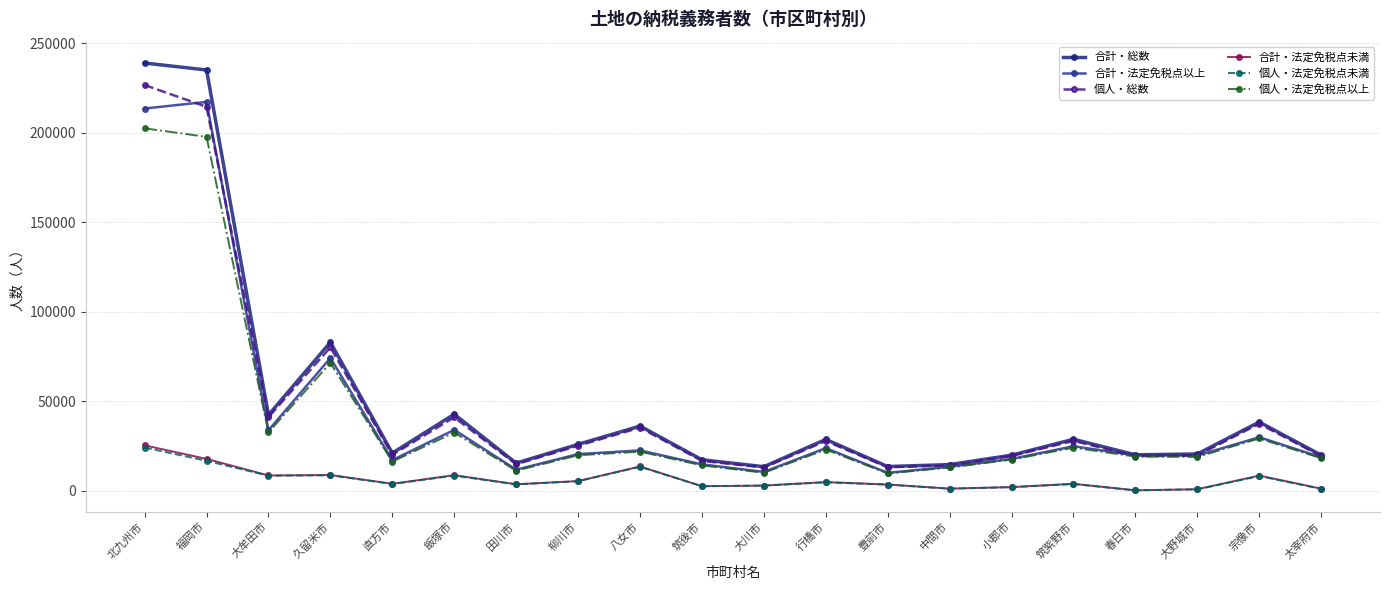

Is the value of 合計・法定免税点未満 at 太宰府市 greater than the value of 個人・総数 at 大川市?

No